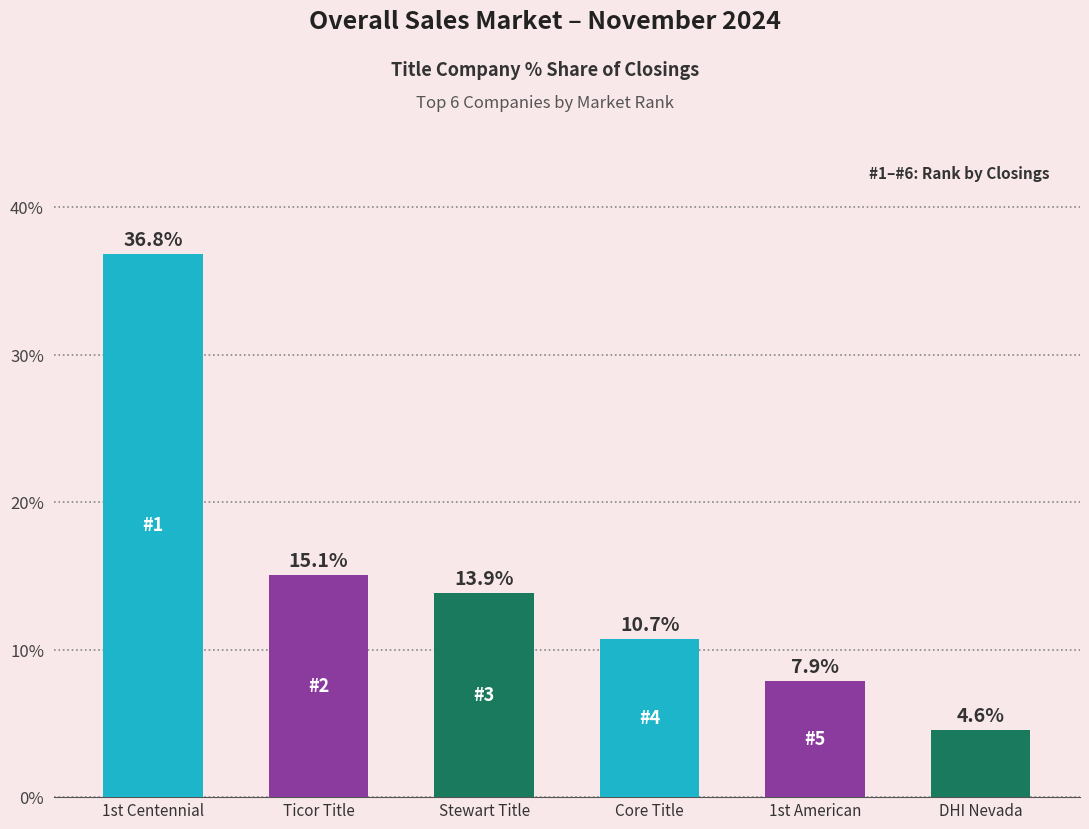

At which category does the chart reach its peak across all series?

1st Centennial